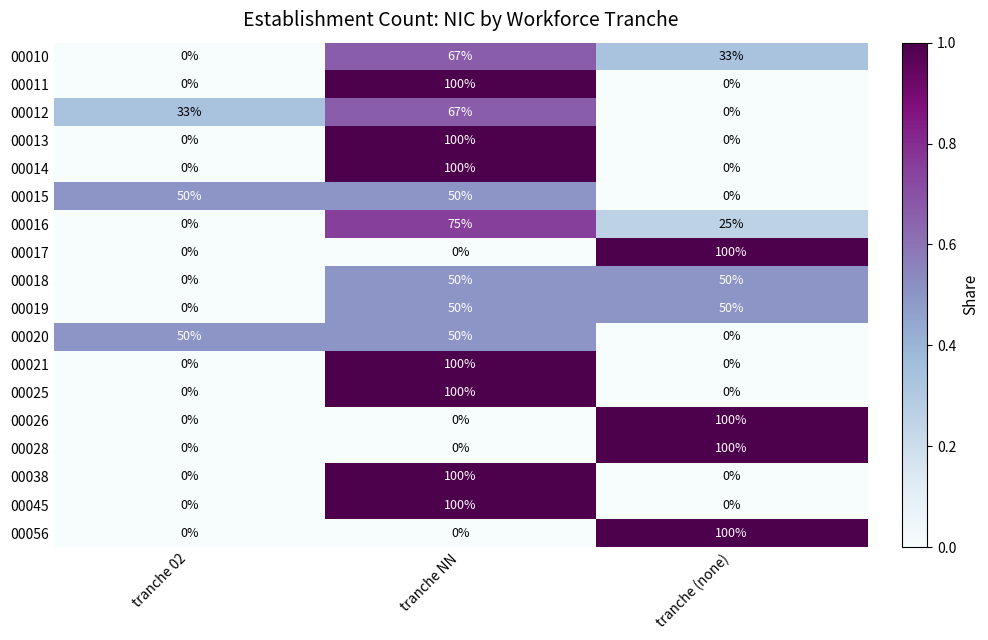

The value of 00015 at tranche (none) is -25. True or false?

False